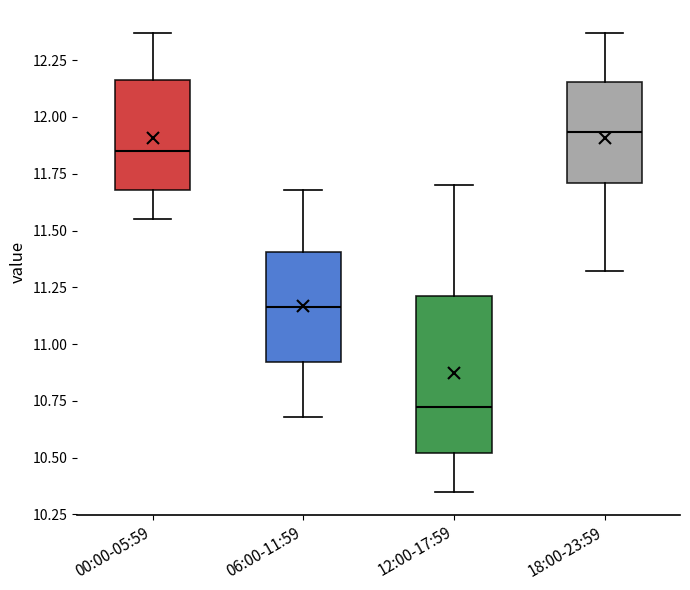

Reading left to right, read every box against the y-axis: the position of its median line, the range the box covers, and the ends of its whiskers. The values are not printed on the chart, so give them approximately, as read against the axis.

00:00-05:59: median 11.85, box 11.70 to 12.15, whiskers 11.55 to 12.35
06:00-11:59: median 11.15, box 10.90 to 11.40, whiskers 10.70 to 11.70
12:00-17:59: median 10.75, box 10.50 to 11.20, whiskers 10.35 to 11.70
18:00-23:59: median 11.95, box 11.70 to 12.15, whiskers 11.30 to 12.35